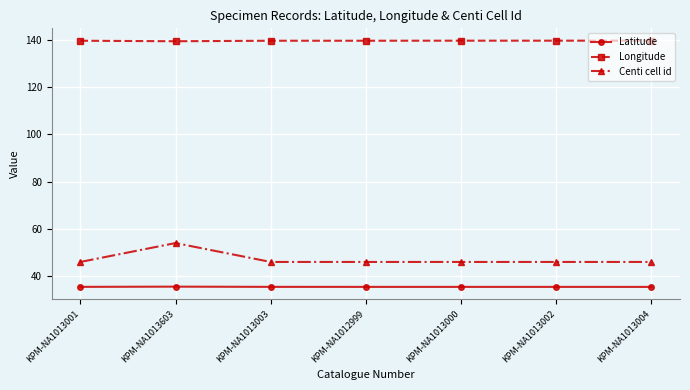

Count the number of categories in the chart.

7